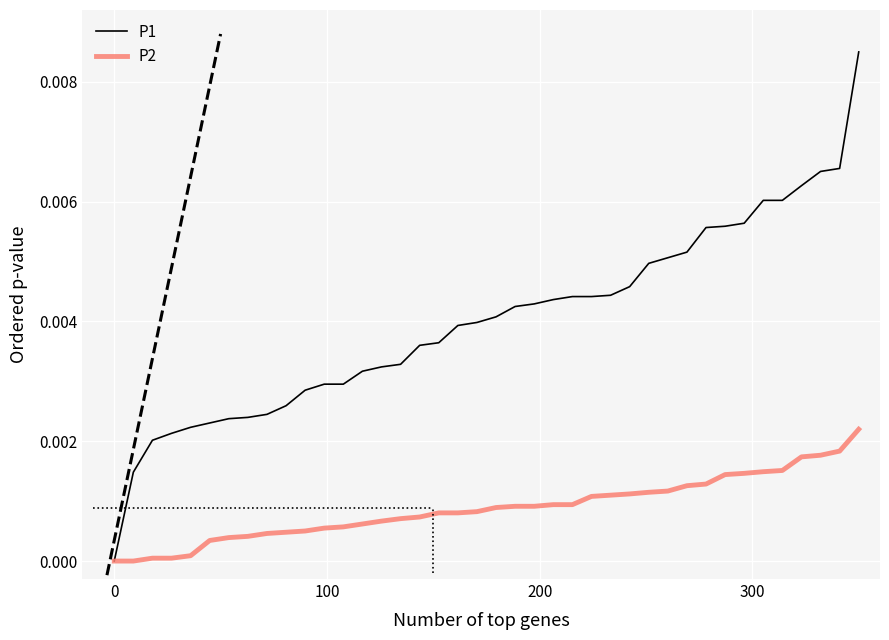

How many categories are shown in the chart?

40